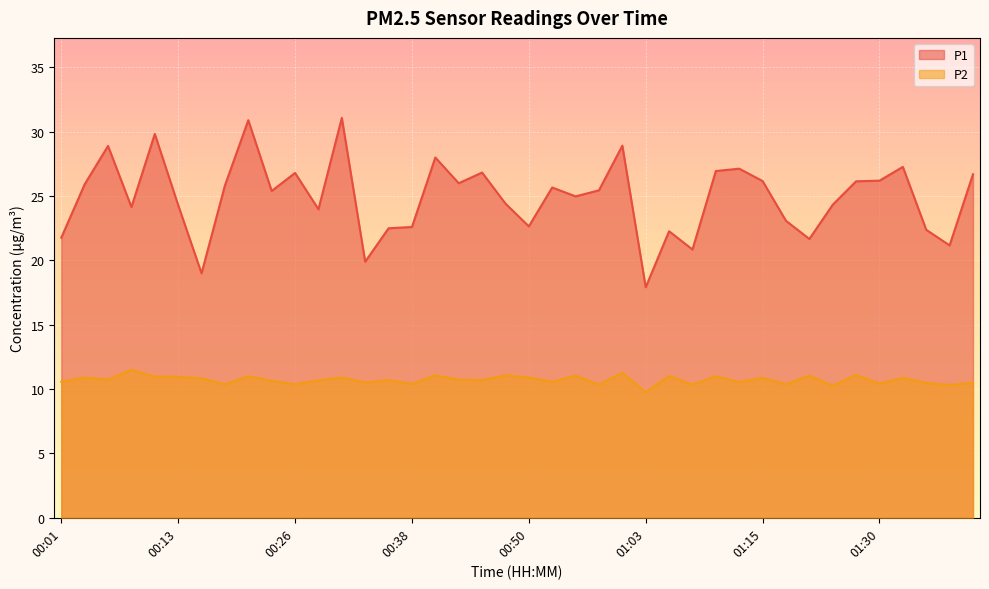

True or false: P1 and P2 intersect in this chart.

False